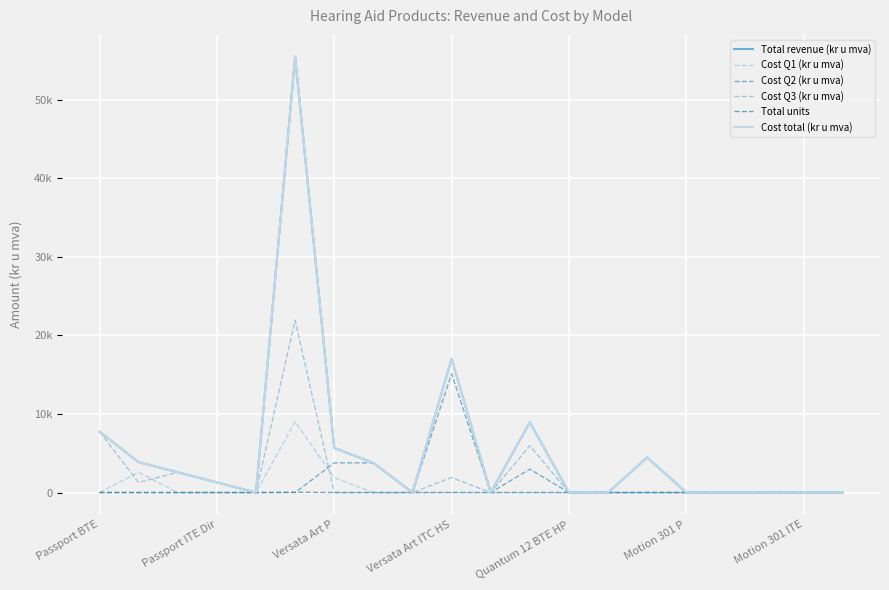

Does the chart display data point markers on the line(s)?

No